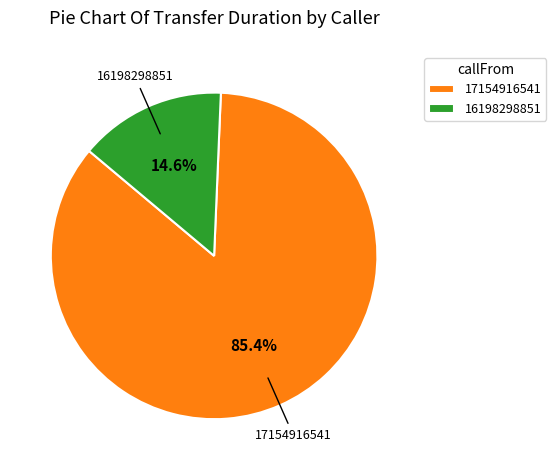

Is 17154916541 the majority of the pie?

Yes